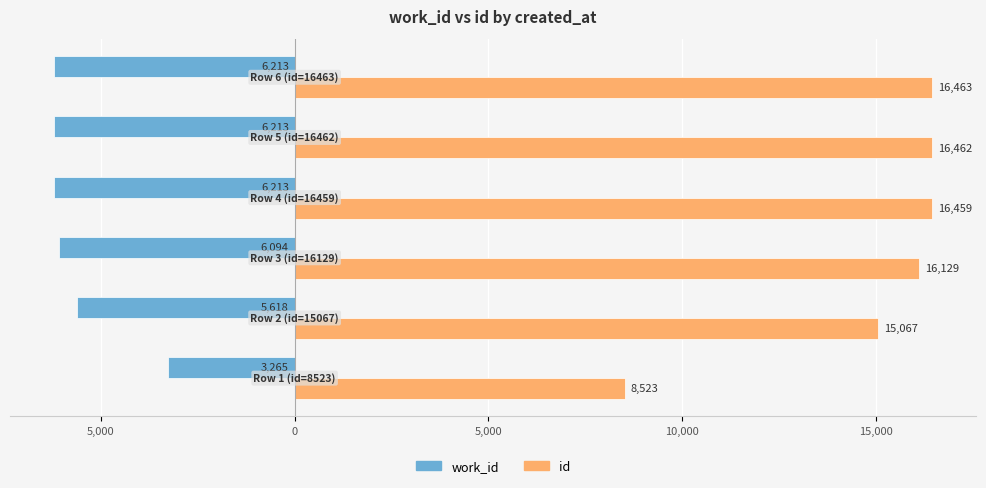

What are all the series names shown in the legend?

work_id, id